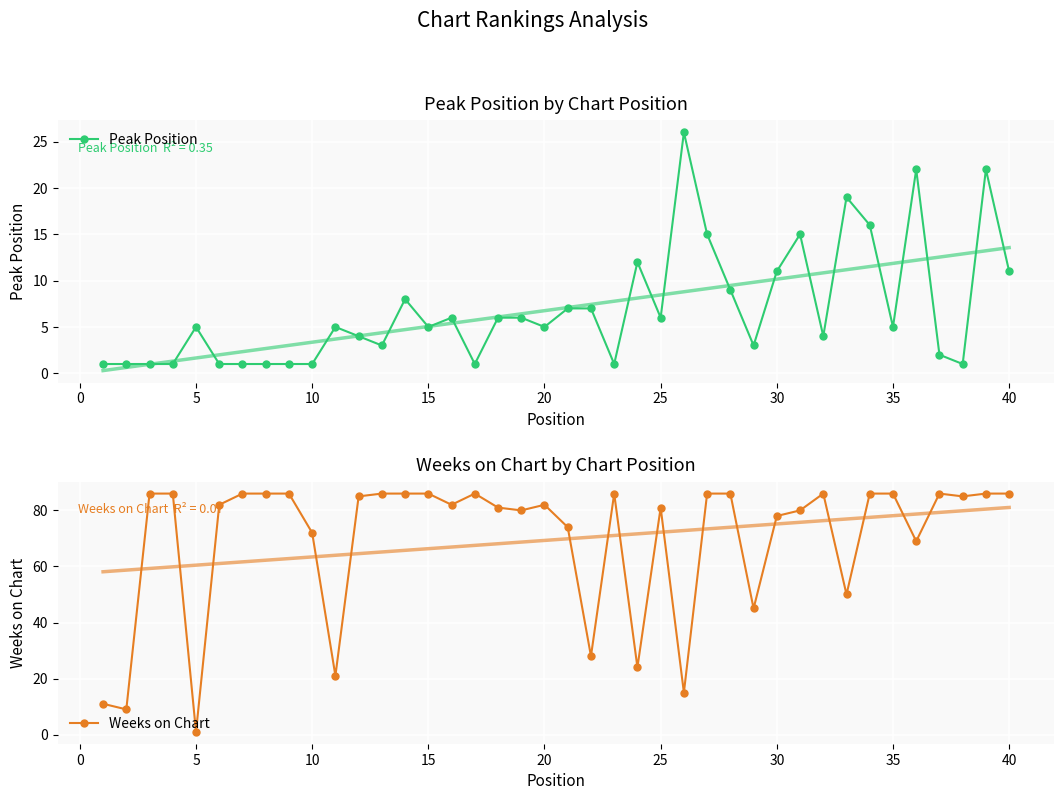

At how many categories does at least one series exceed 15?

37